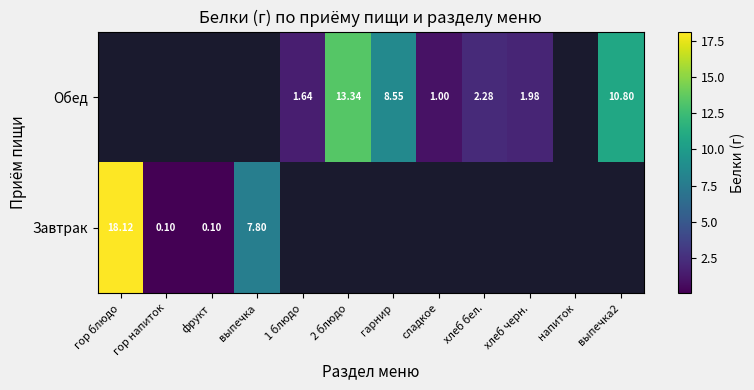

At хлеб бел., list the series in order from largest to smallest.

Завтрак, Обед